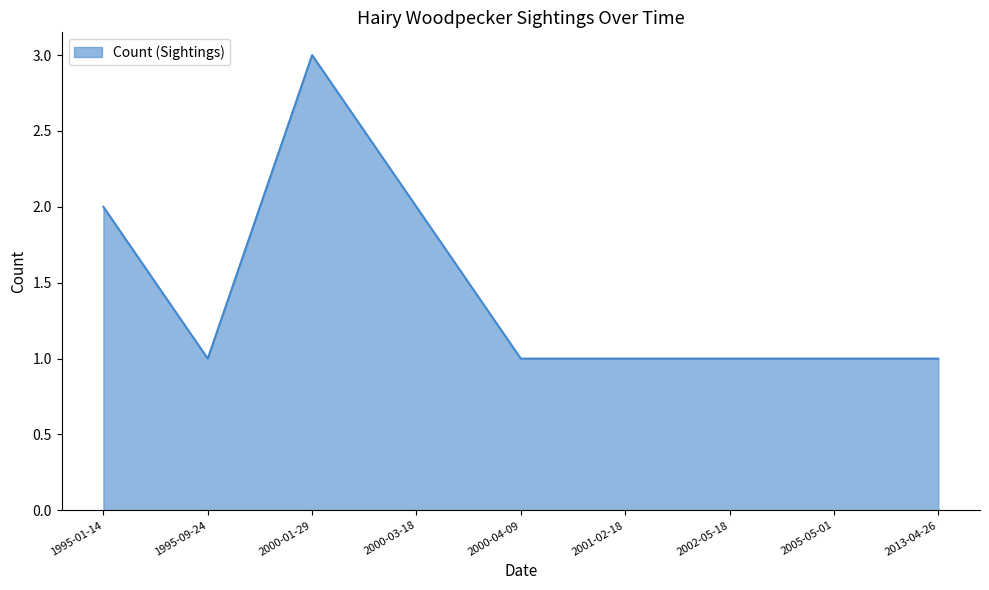

What is the minimum value shown in the chart?

1